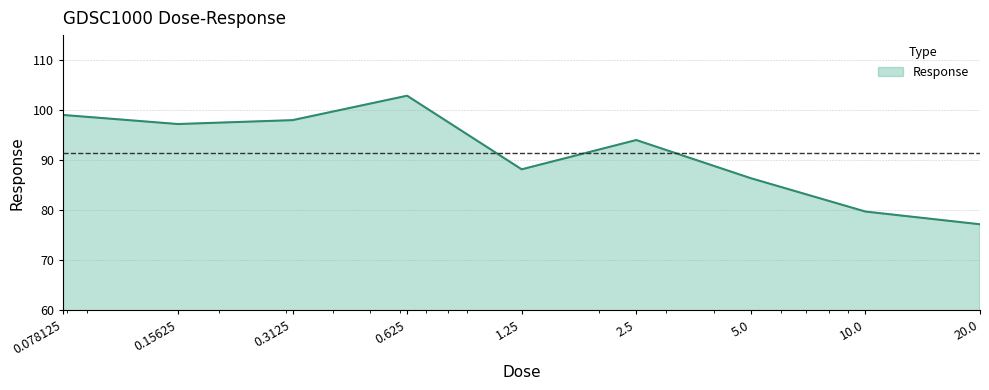

How many interior local peaks (higher than both neighbors) does the data have?

2